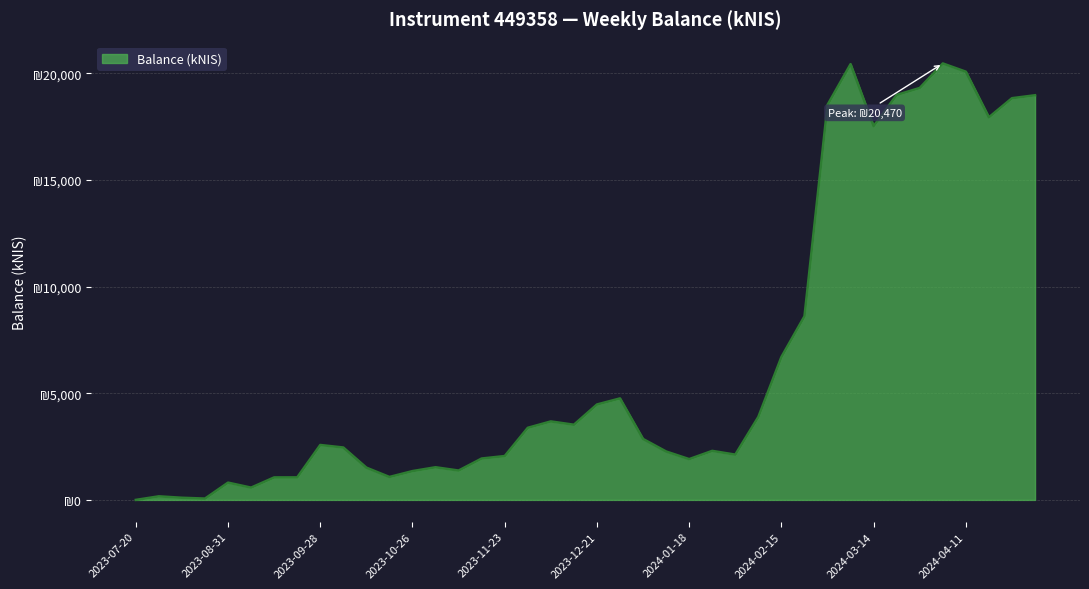

Is this an area chart (filled region under the line)?

Yes